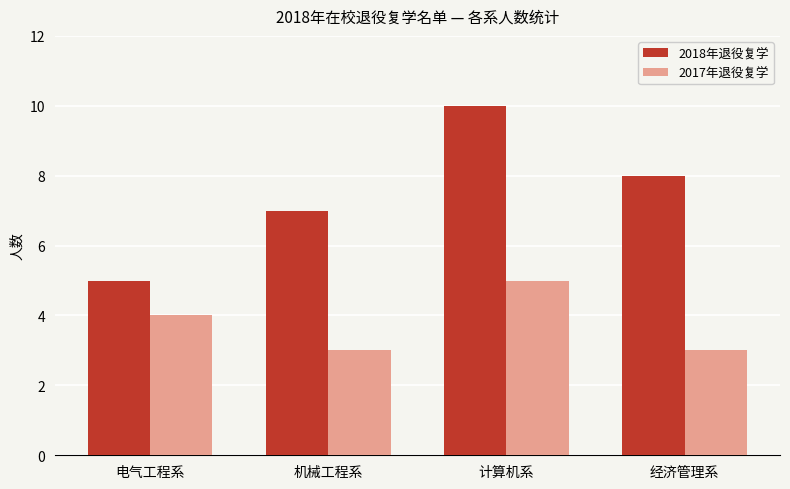

Between 电气工程系 and 计算机系, which series saw the biggest shift?

2018年退役复学